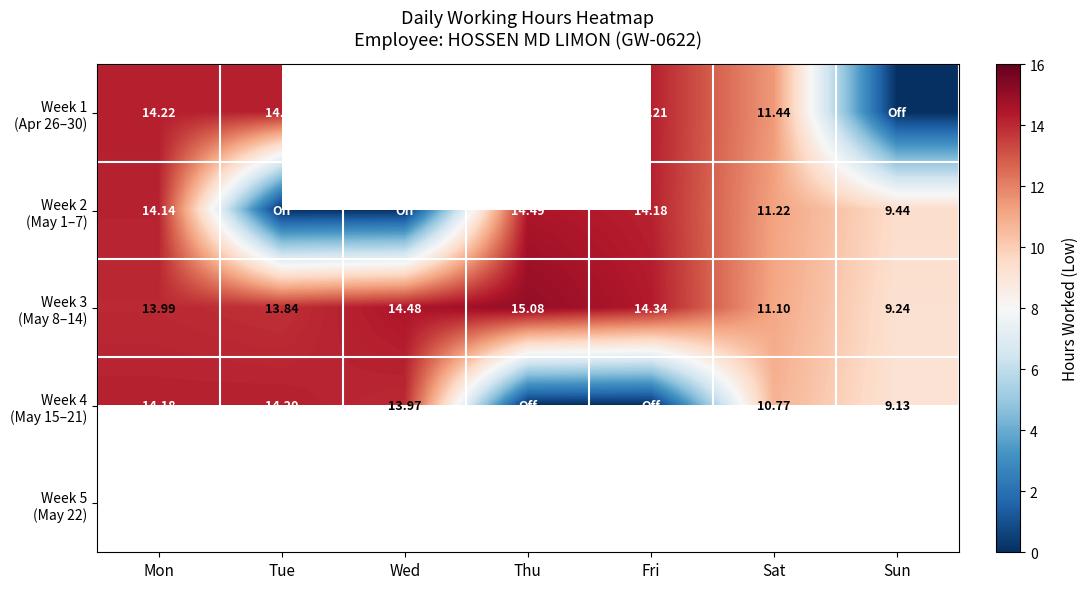

How many distinct data groups are displayed?

5